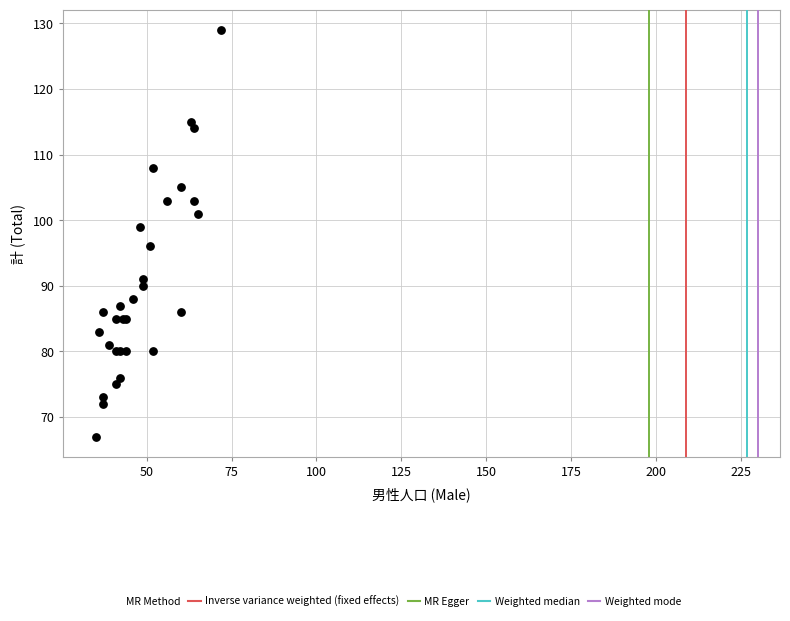

What Y value in the scatter plot is closest to 98?

99